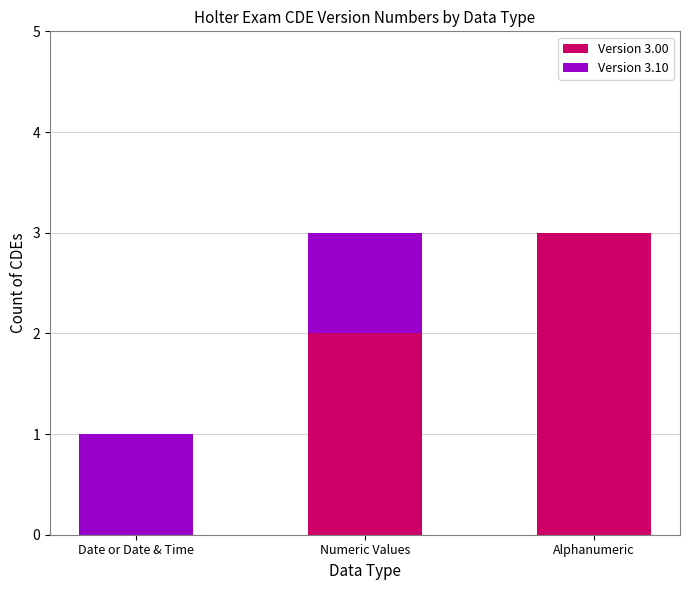

What is the average value of the Version 3.00 series?

2